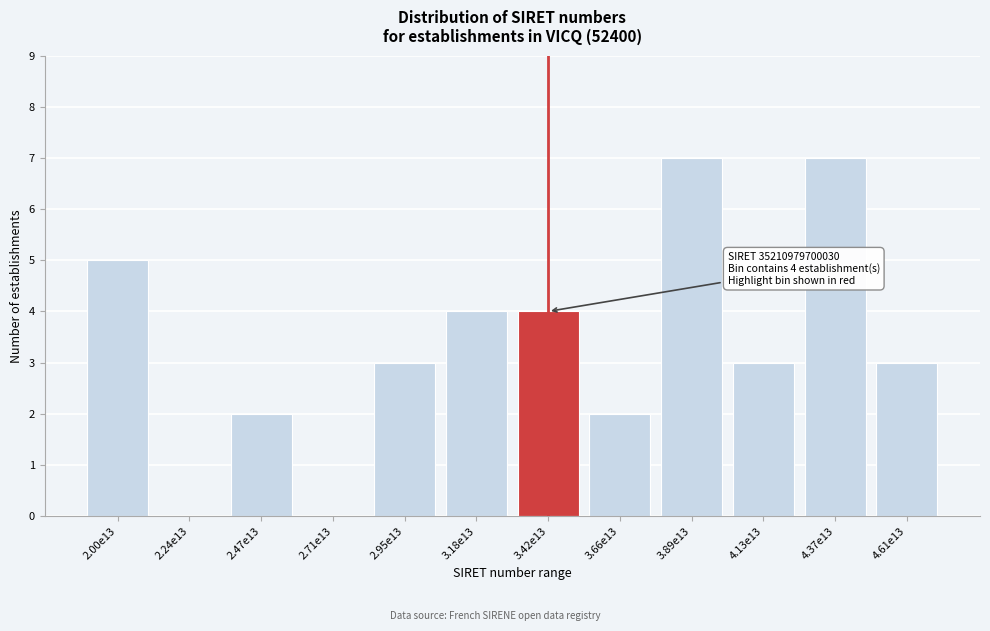

Reading right to left, list all the values displayed in this chart.

4.61e13=3	4.37e13=7	4.13e13=3	3.89e13=7	3.66e13=2	3.42e13=4	3.18e13=4	2.95e13=3	2.71e13=0	2.47e13=2	2.24e13=0	2.00e13=5